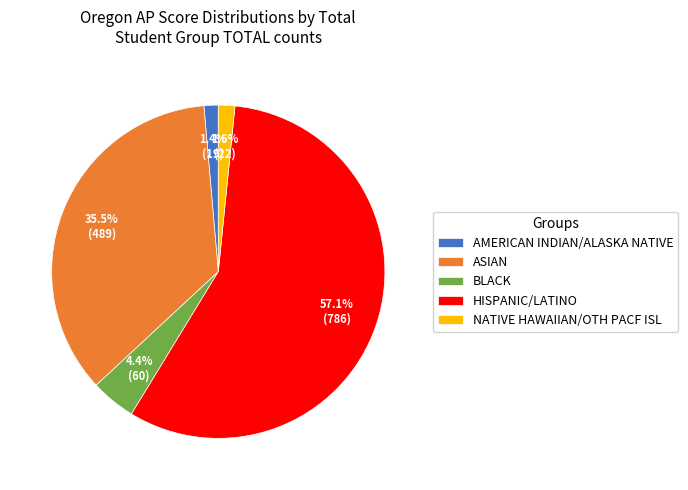

To the nearest percent, what portion does HISPANIC/LATINO represent?

57%